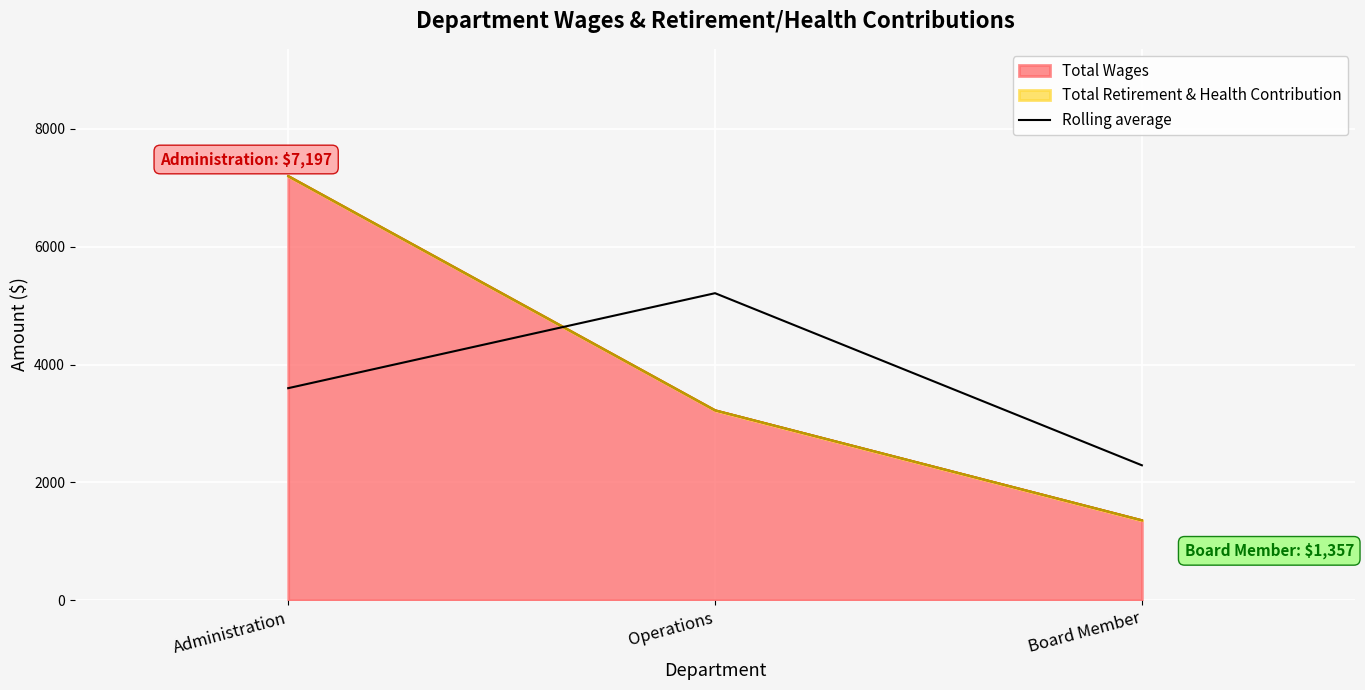

How many values are below 3598?

1